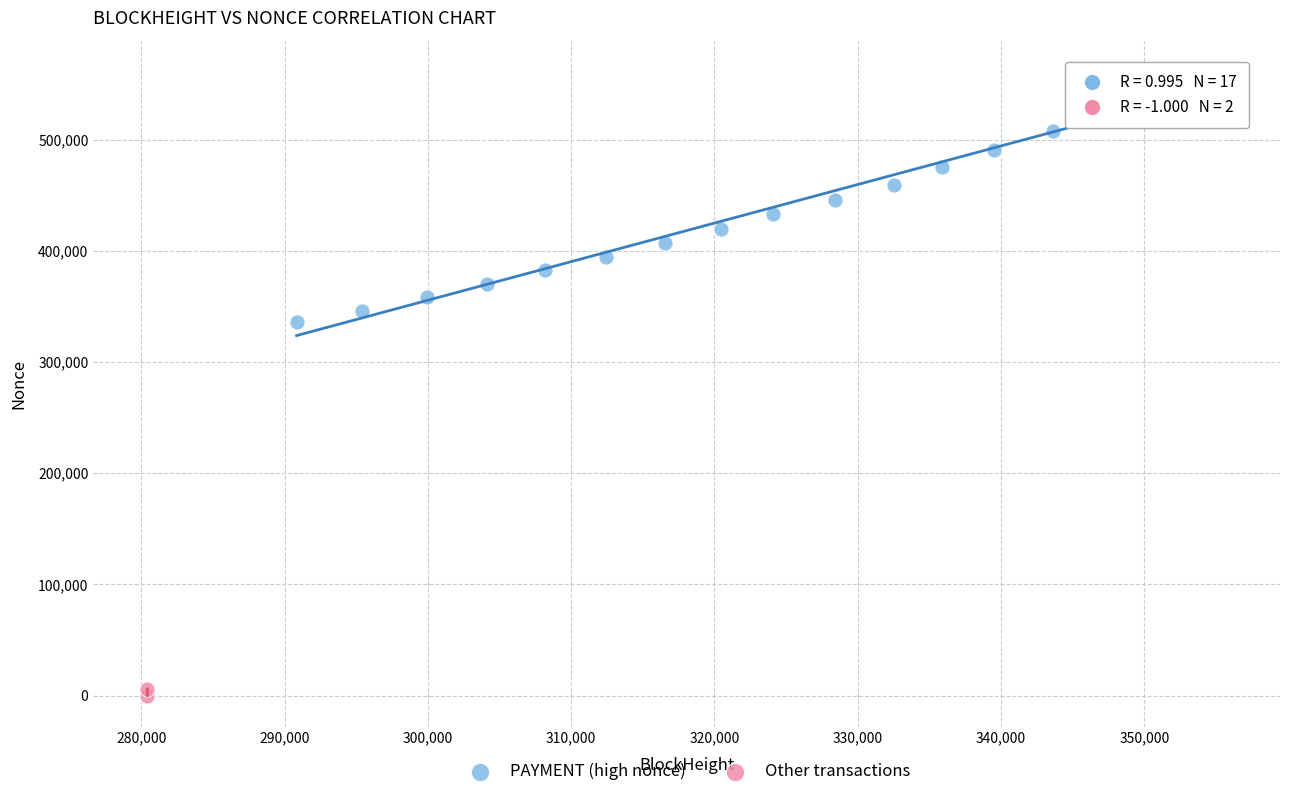

Which series has the largest Y range (max minus min)?

PAYMENT (high nonce)